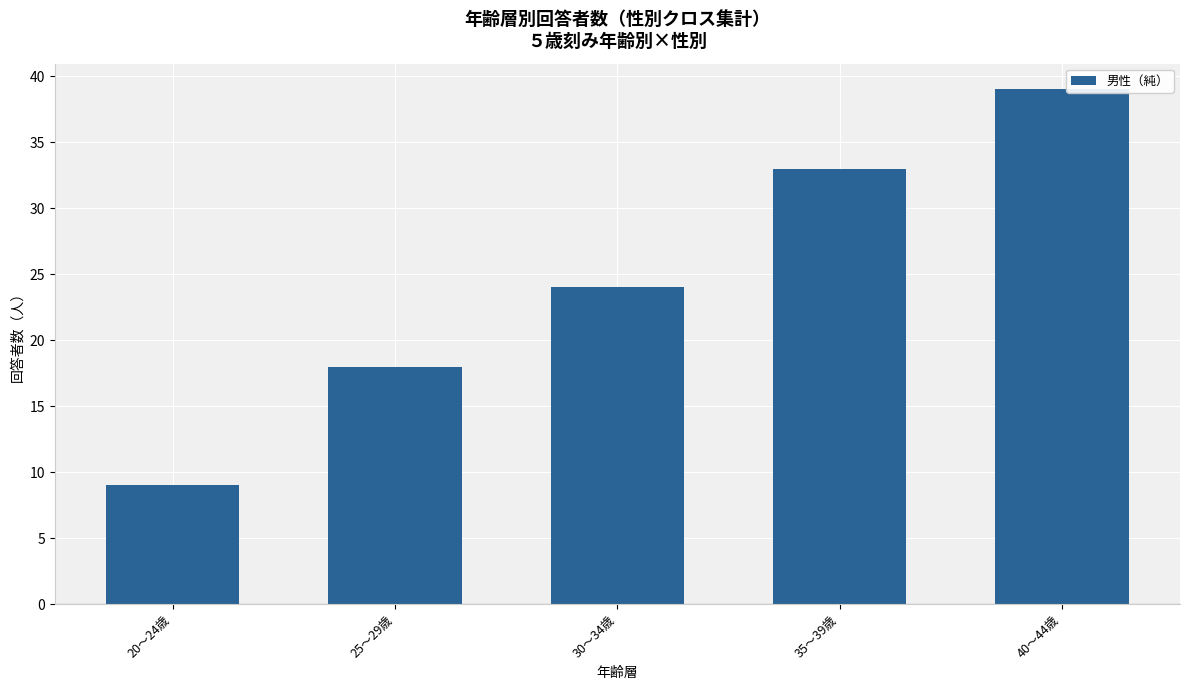

At which label is the value closest to 24?

30～34歳